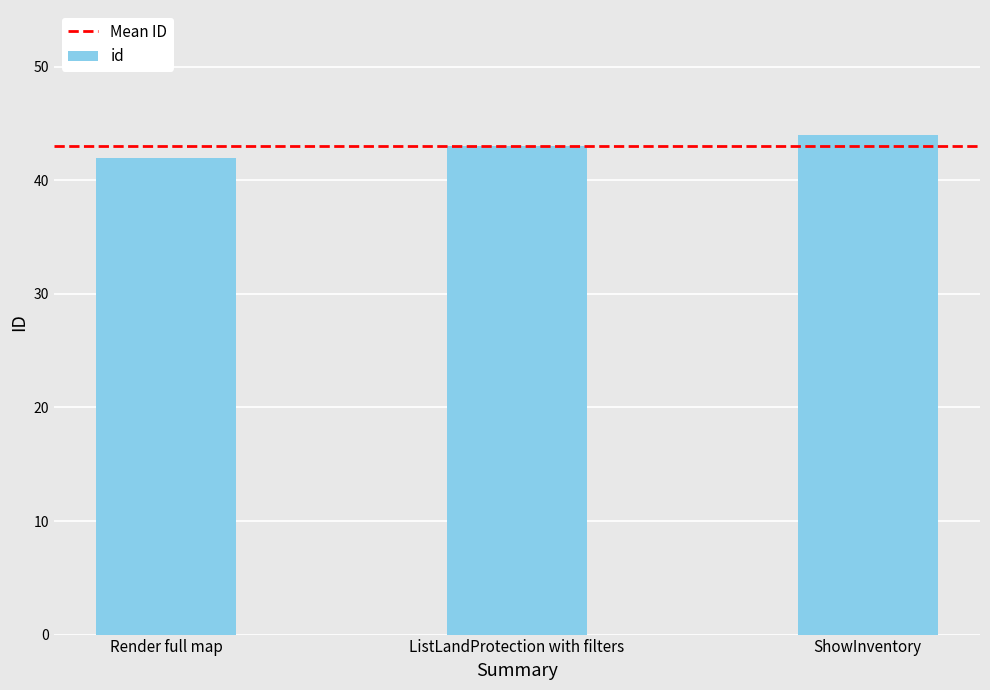

What is the label of the 1st bar from the left?

Render full map